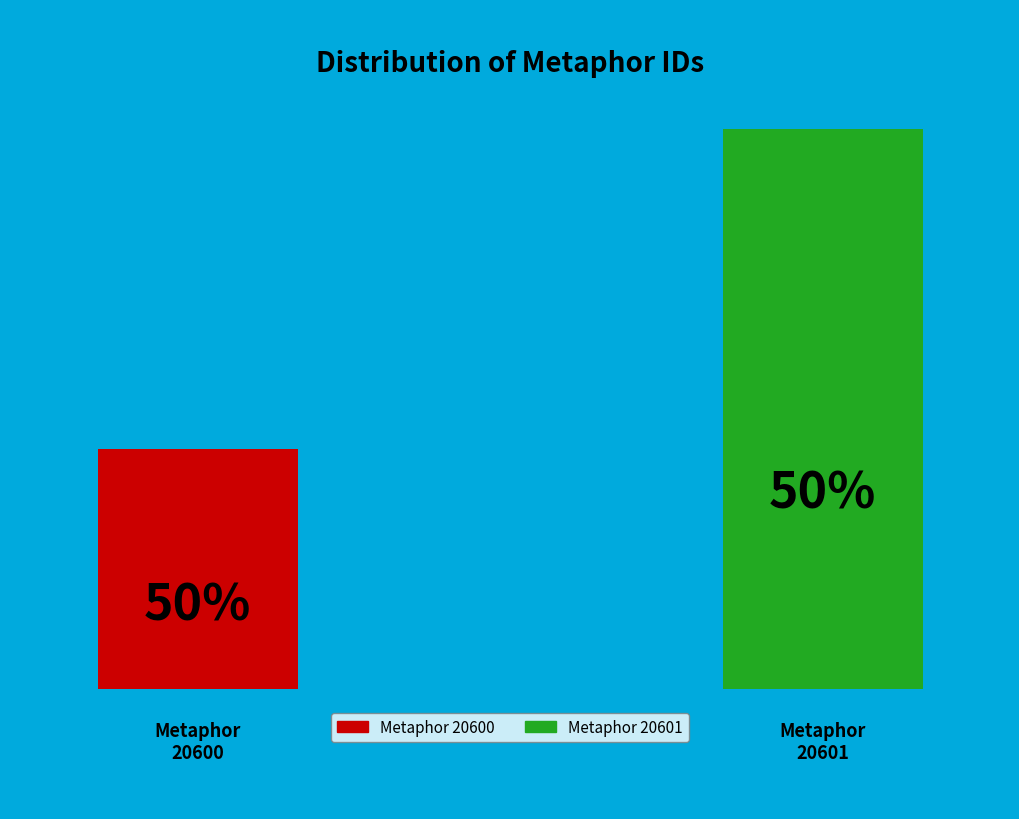

Is it true that Metaphor 20600 is 41% of the pie?

False